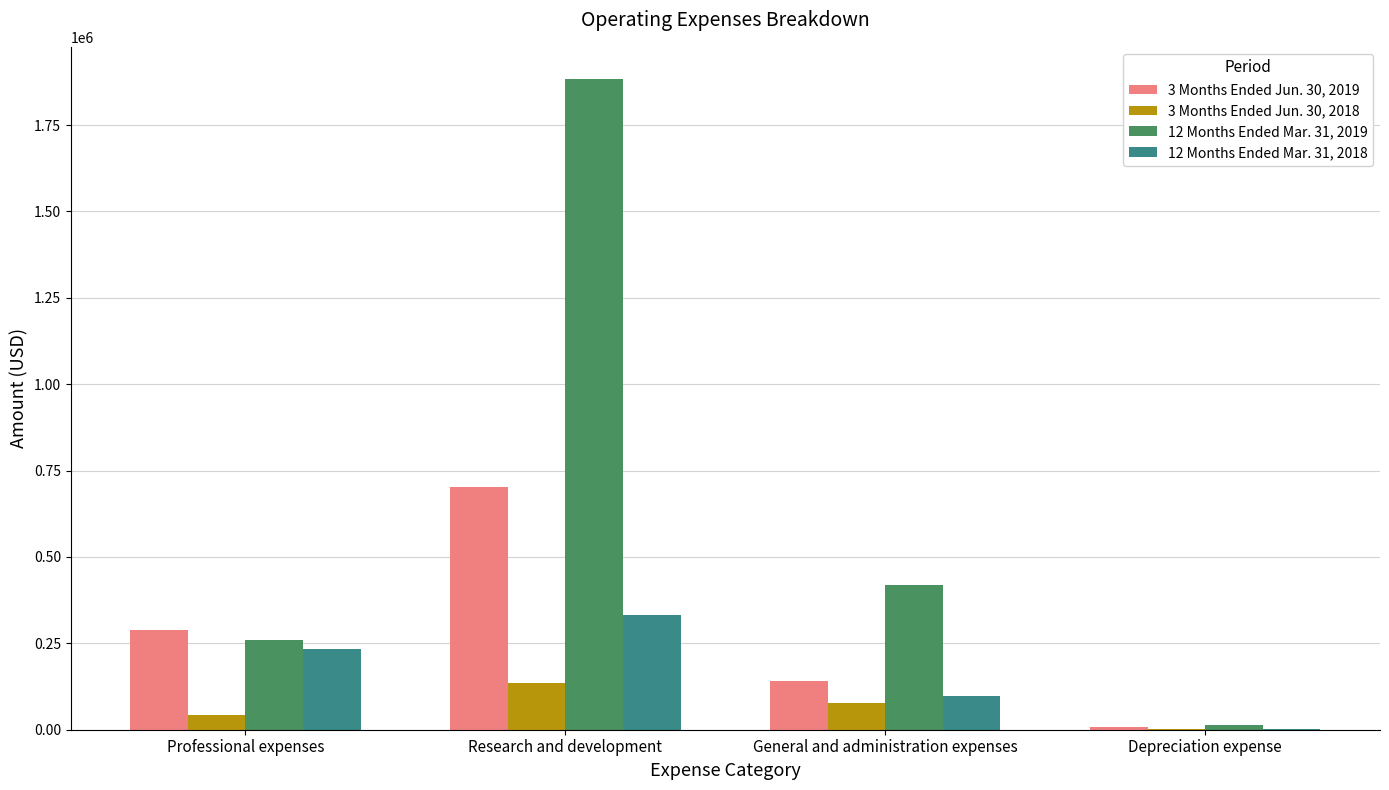

At which category is the sum across all series the highest?

Research and development